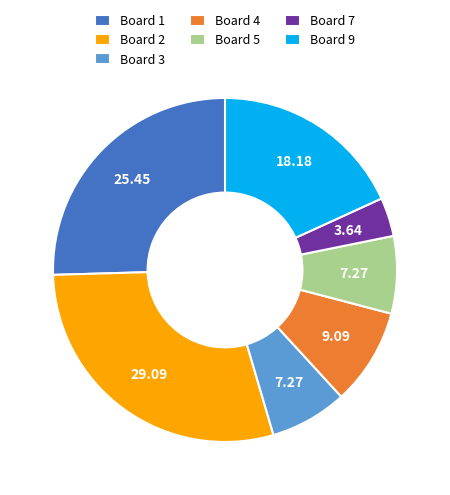

How many slices are in this pie chart?

7